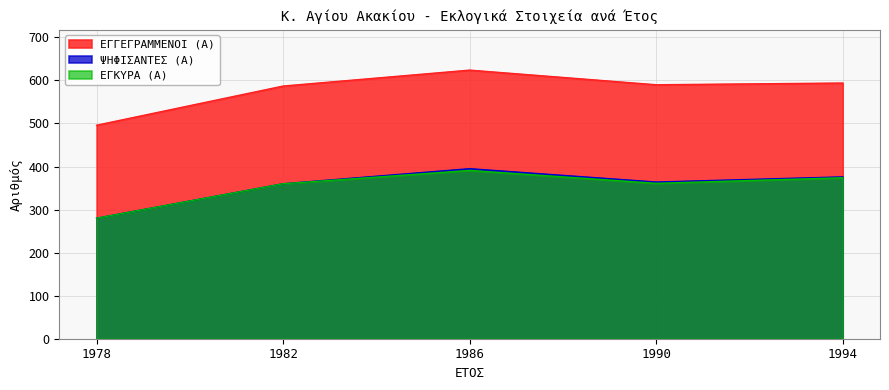

Reading right to left, transcribe all the data shown in this chart.

ΕΓΓΕΓΡΑΜΜΕΝΟΙ (Α): 594	590	624	587	496
ΨΗΦΙΣΑΝΤΕΣ (Α): 376	364	395	360	280
ΕΓΚΥΡΑ (Α): 374	361	391	360	280